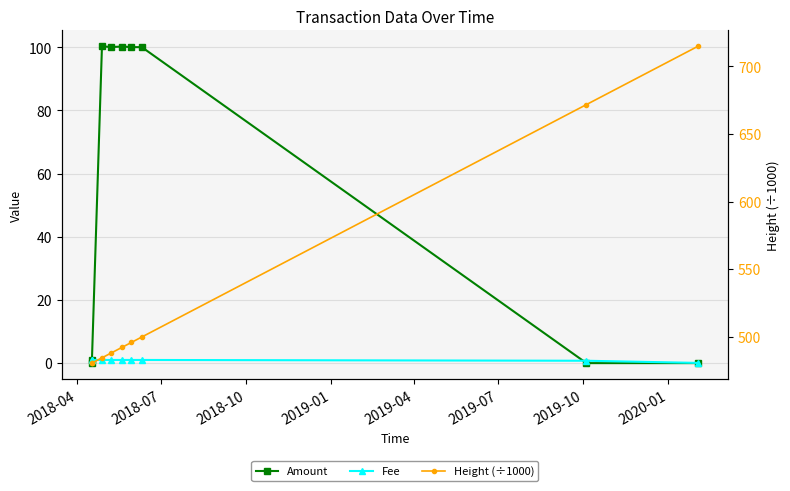

What is the sum of the Fee values at 2018-07 and 2018-10?

2.0